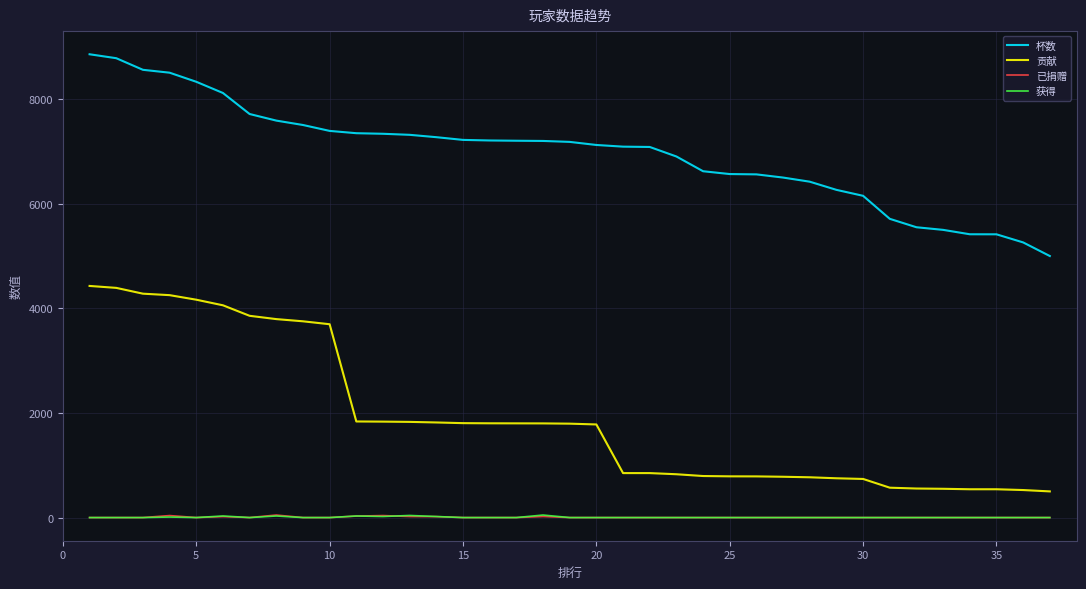

Is this an area chart (filled region under the line)?

No